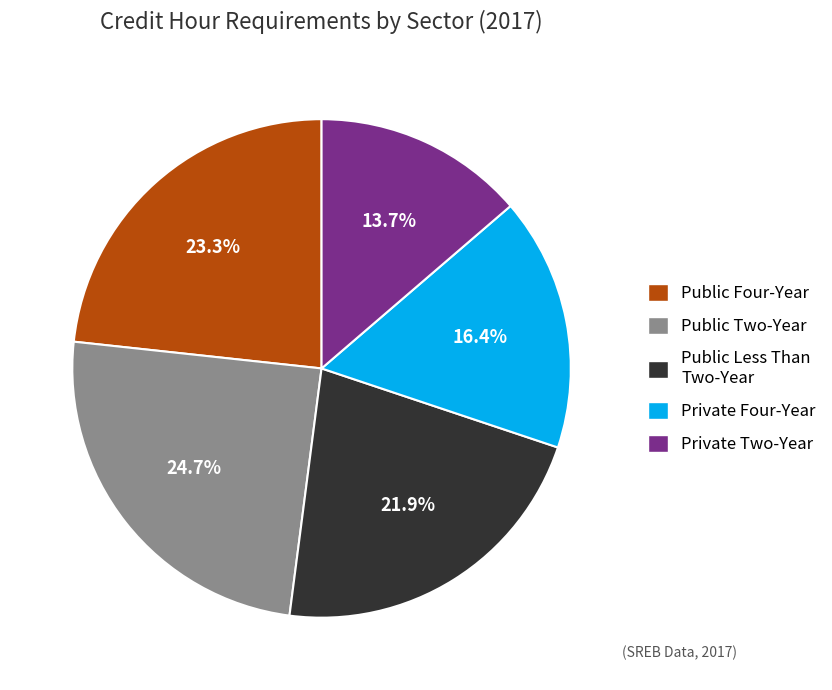

What portion of the pie excludes Public Four-Year?

76.7%